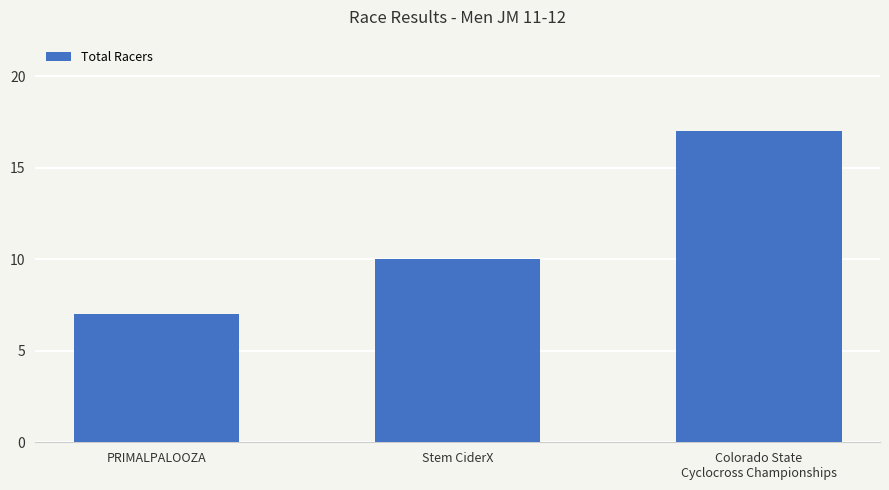

Read the value at Stem CiderX, to the nearest 5.

10